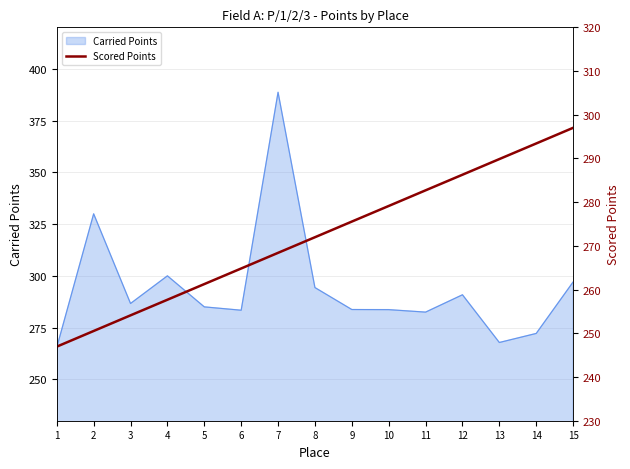

What is the highest value of the Carried Points series?

388.6